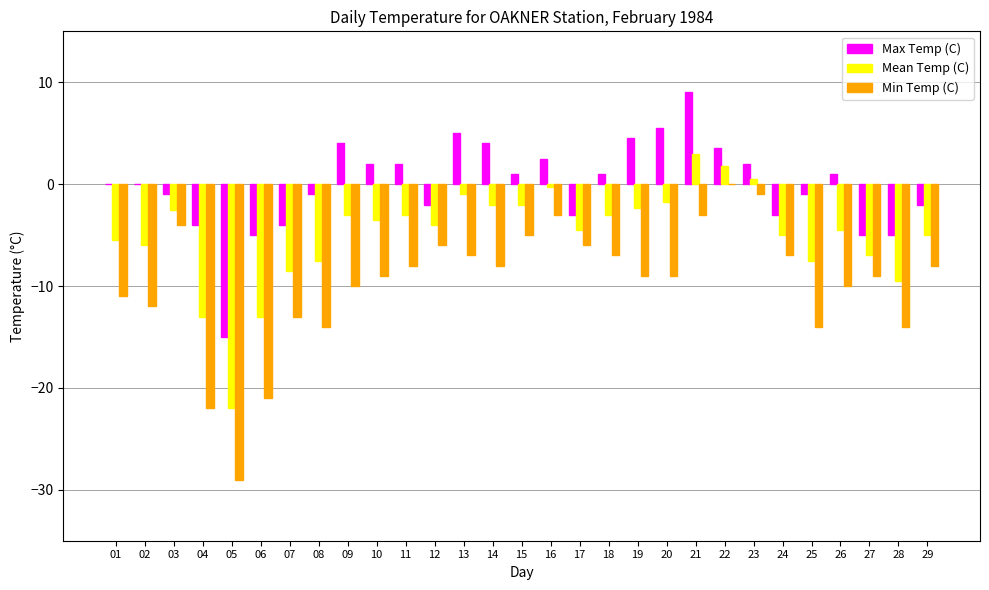

What is the maximum value shown in the chart?

9.0